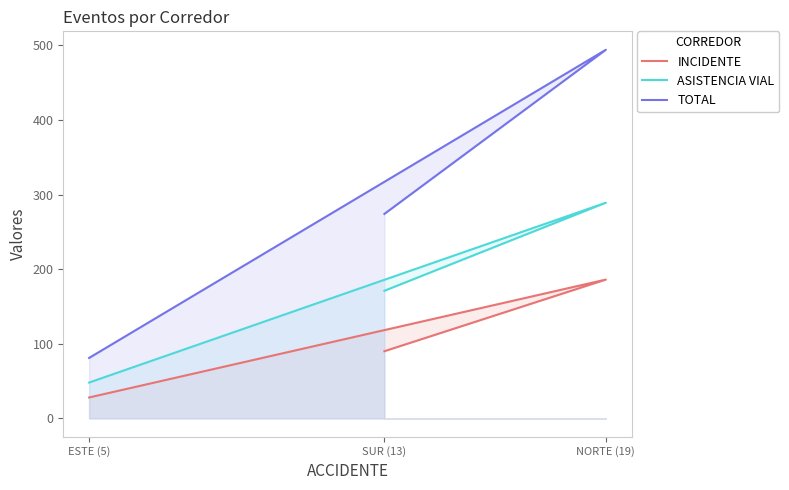

Rank the series by their maximum value, from lowest to highest.

INCIDENTE, ASISTENCIA VIAL, TOTAL